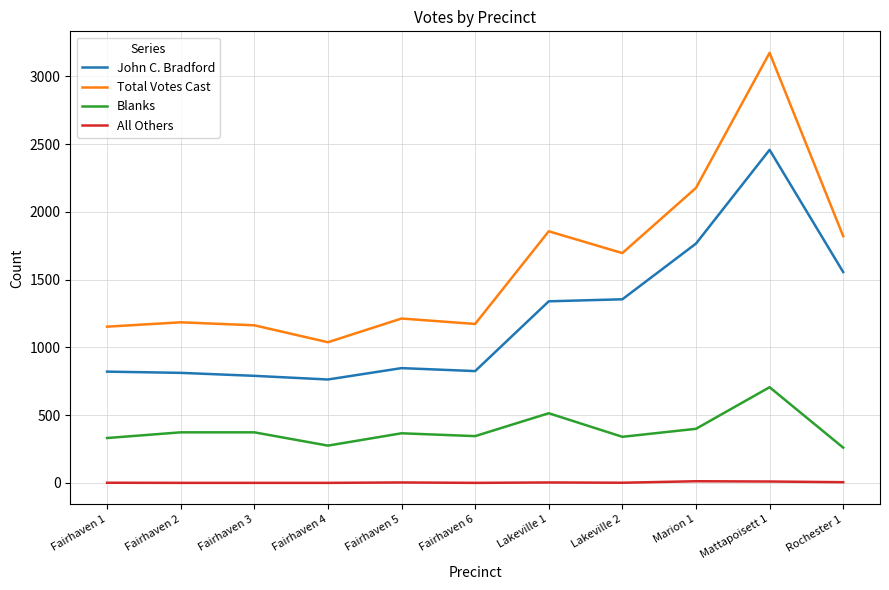

True or false: John C. Bradford and Total Votes Cast cross at least once.

False